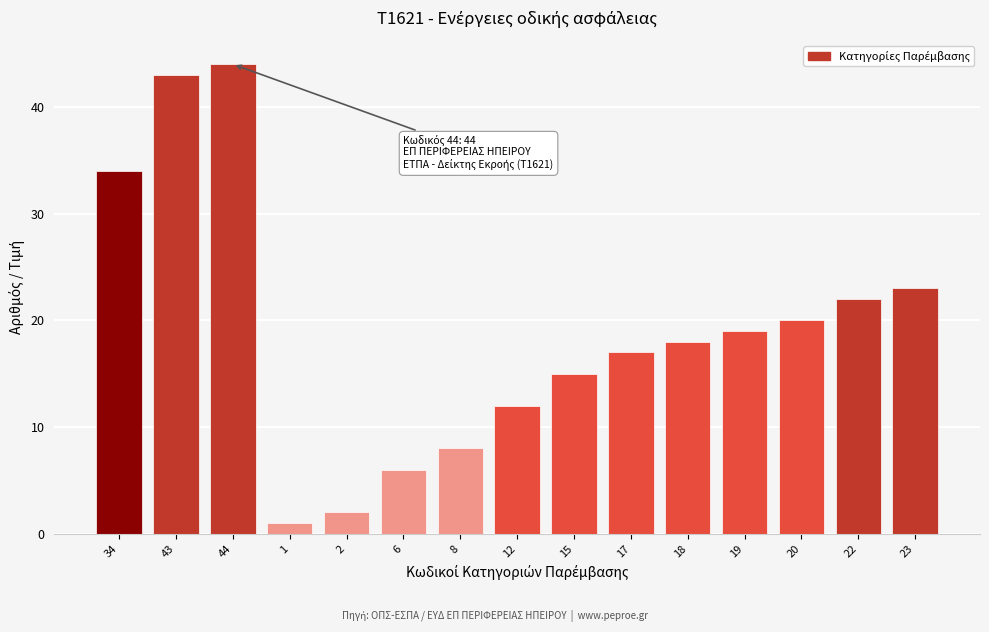

Reading right to left, list all the values displayed in this chart.

23=23	22=22	20=20	19=19	18=18	17=17	15=15	12=12	8=8	6=6	2=2	1=1	44=44	43=43	34=34